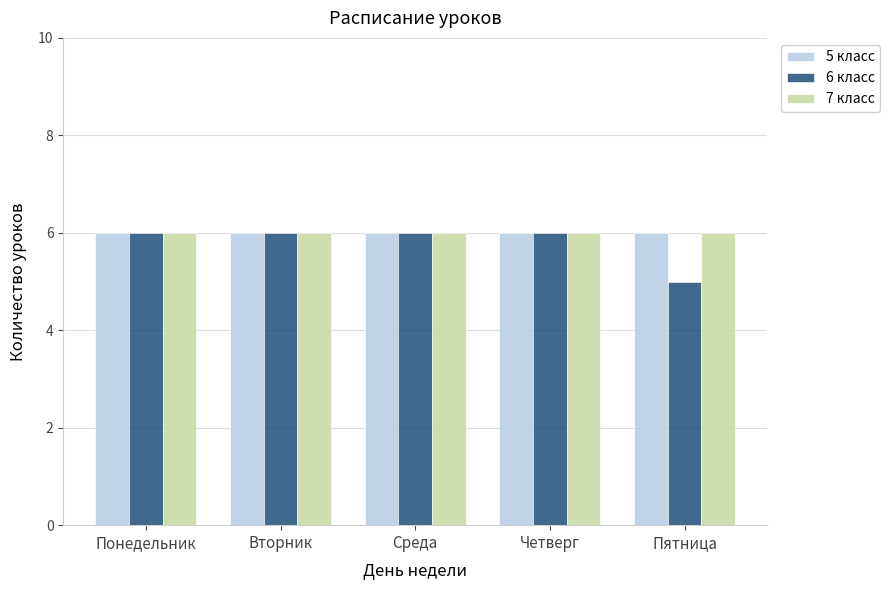

Which category has the lowest value in the 6 класс series?

Пятница